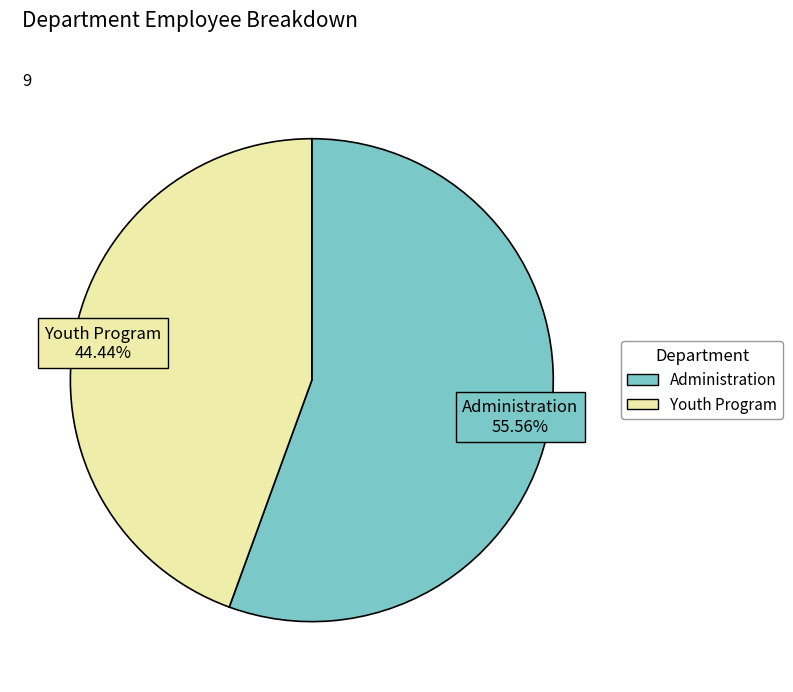

Between Administration and Youth Program, which is larger?

Administration